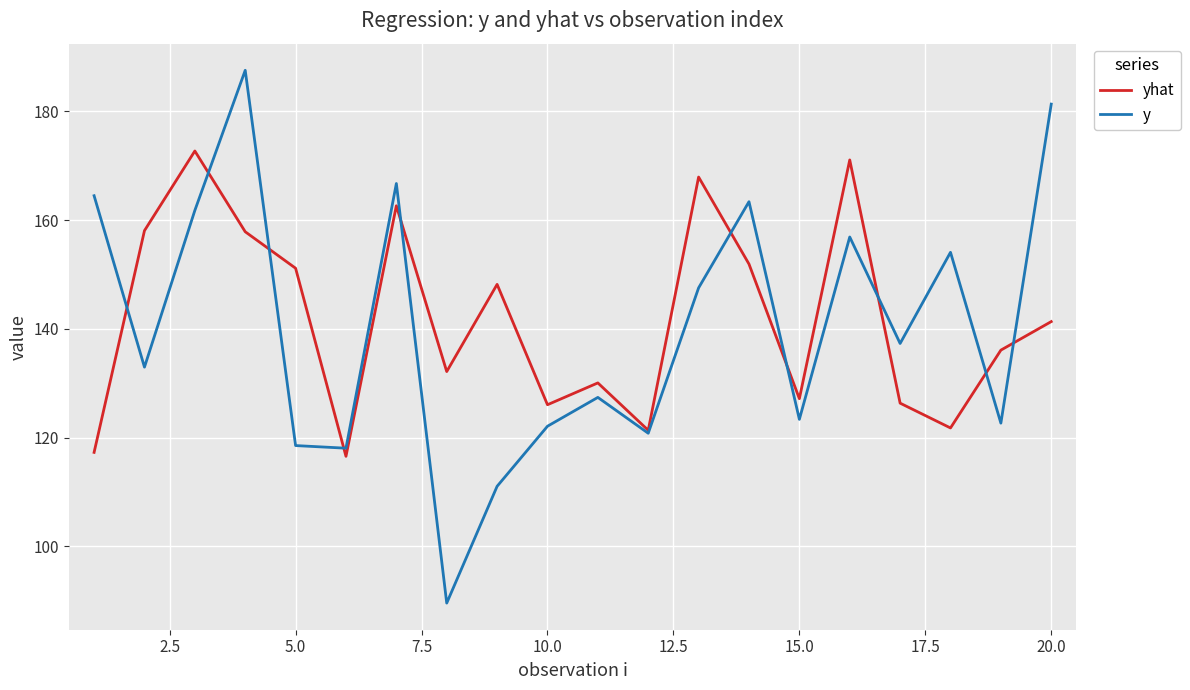

What is the difference between the maximum and minimum values in the yhat series?

56.1